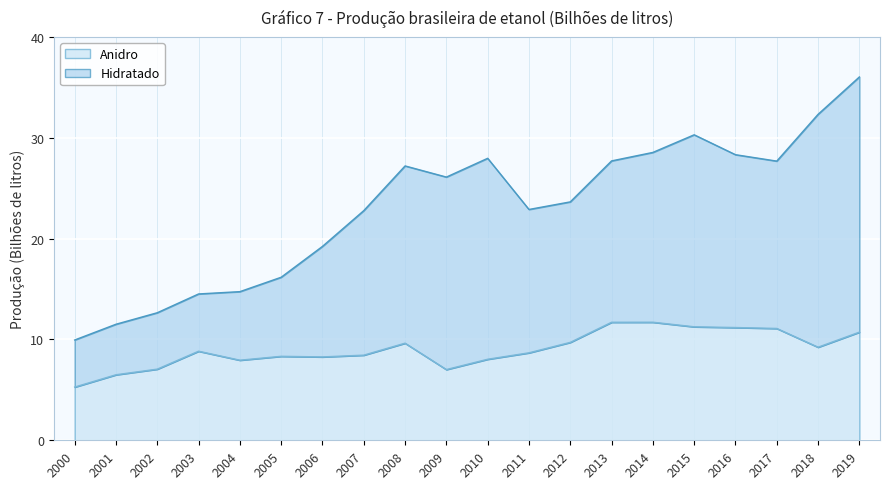

Which label corresponds to the smallest value in the chart?

2000